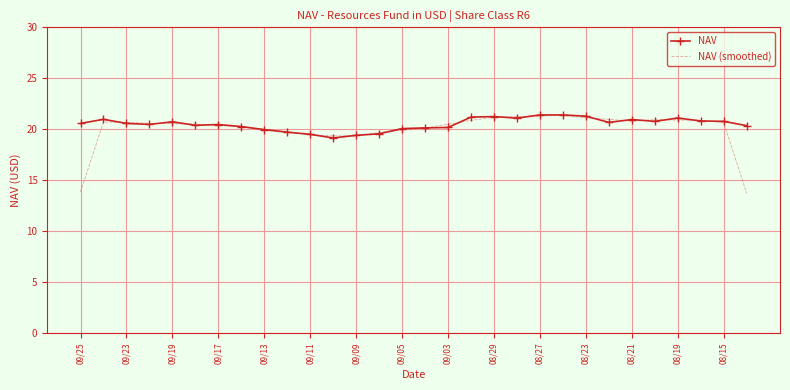

What is the smallest value displayed?

13.7